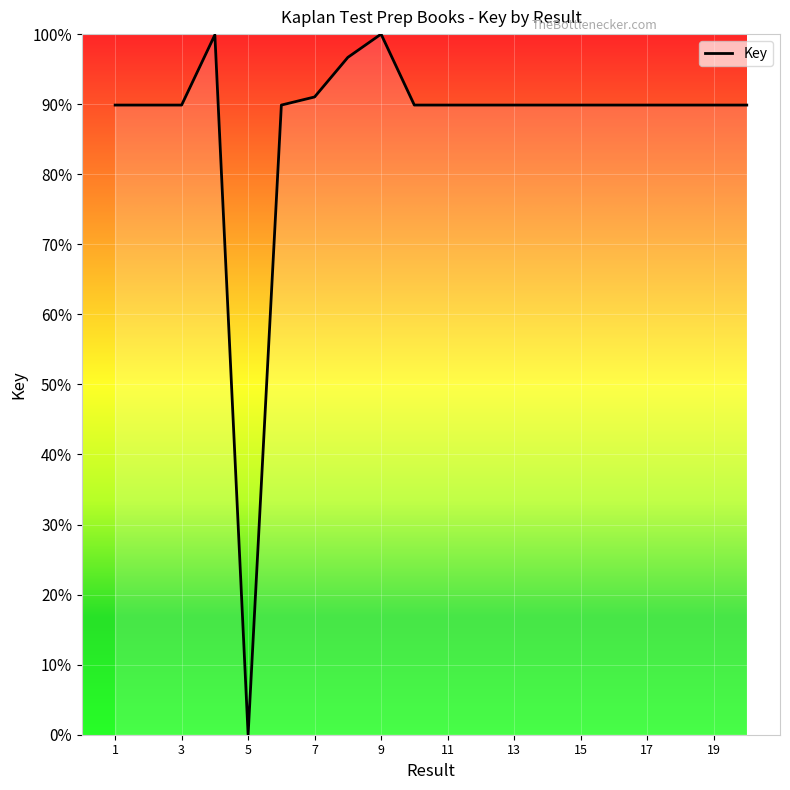

What is the maximum value shown in the chart?

100.0